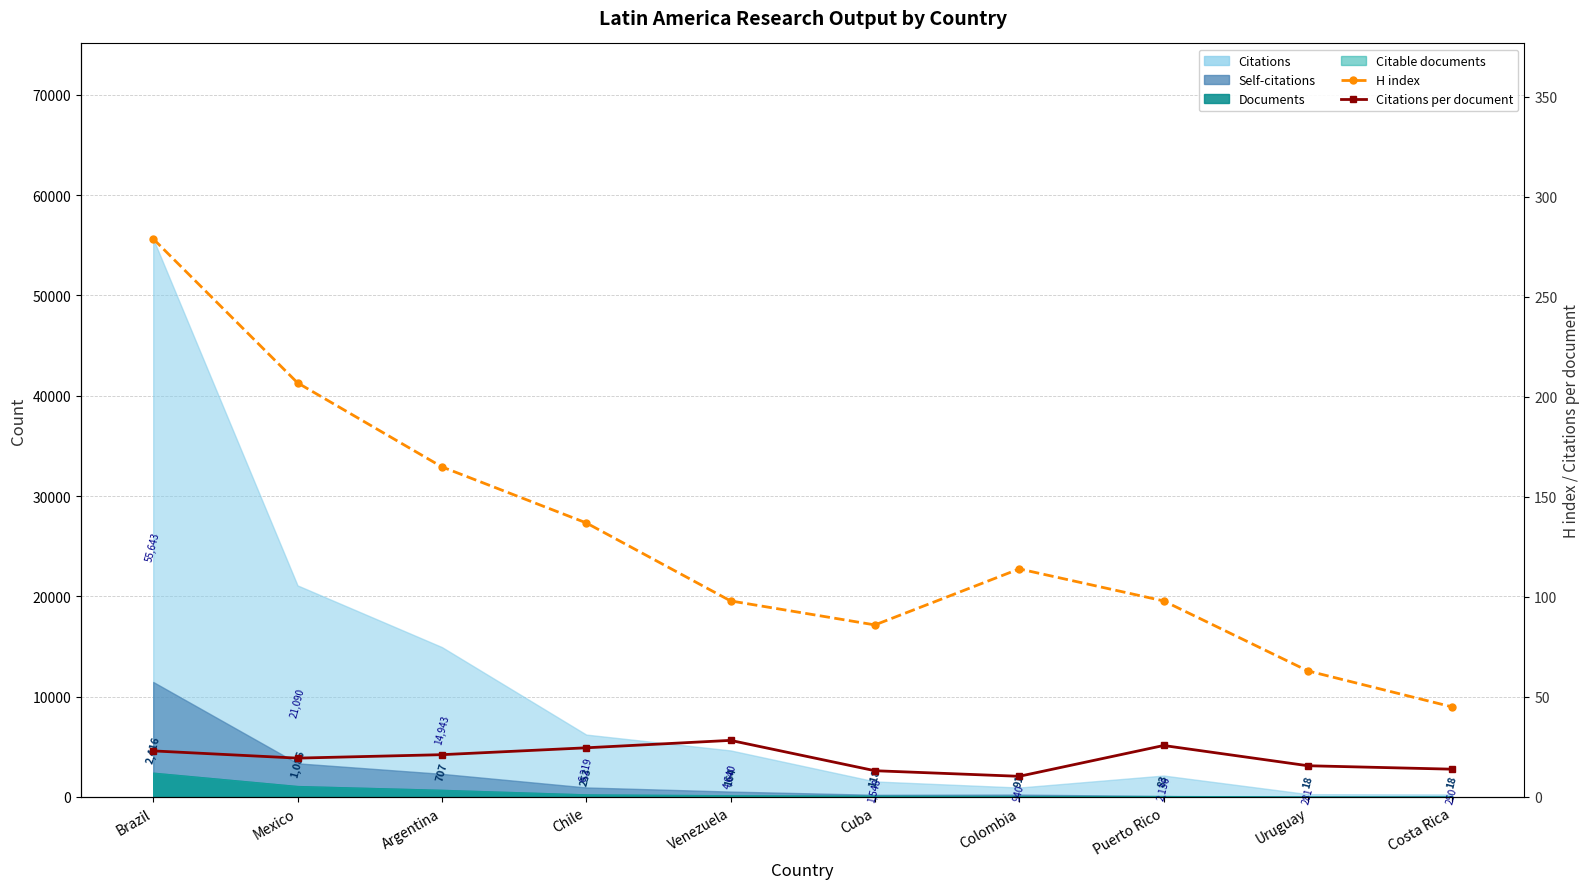

Which category has the lowest value across all series?

Colombia